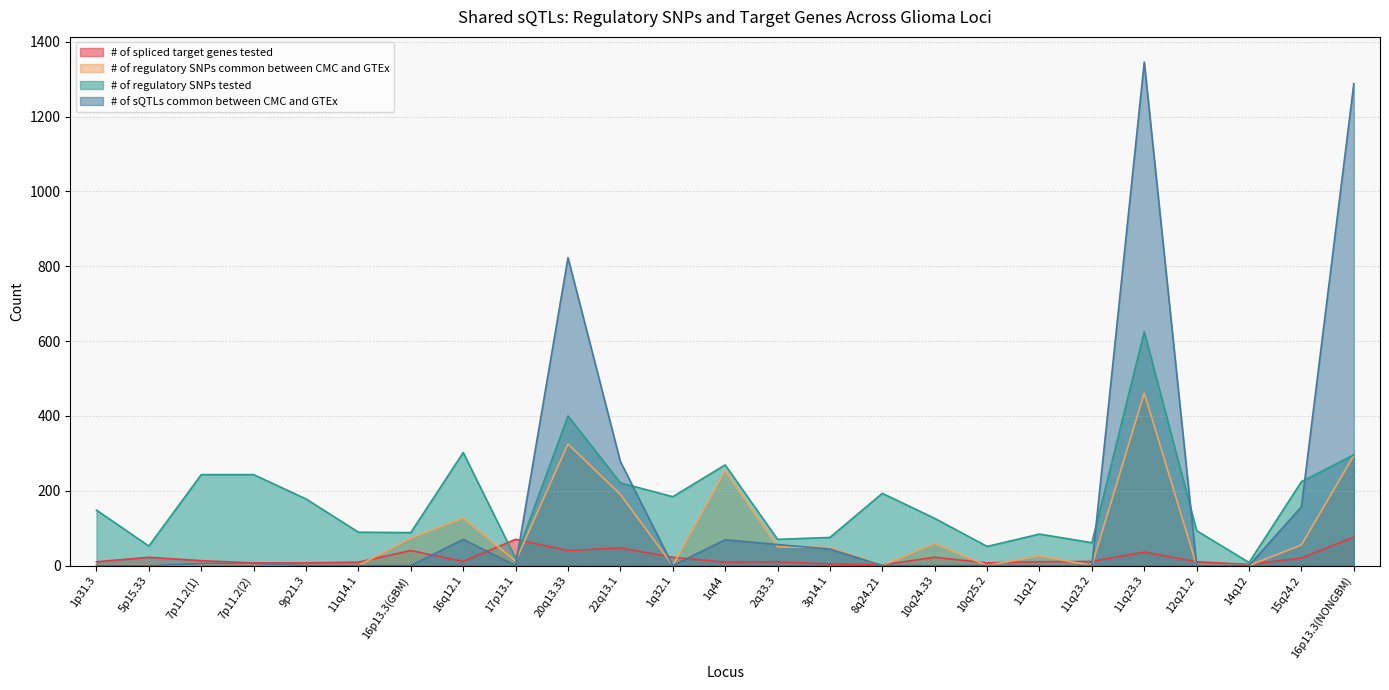

Is the value of # of spliced target genes tested at 2q33.3 greater than the value of # of regulatory SNPs common between CMC and GTEx at 1q44?

No